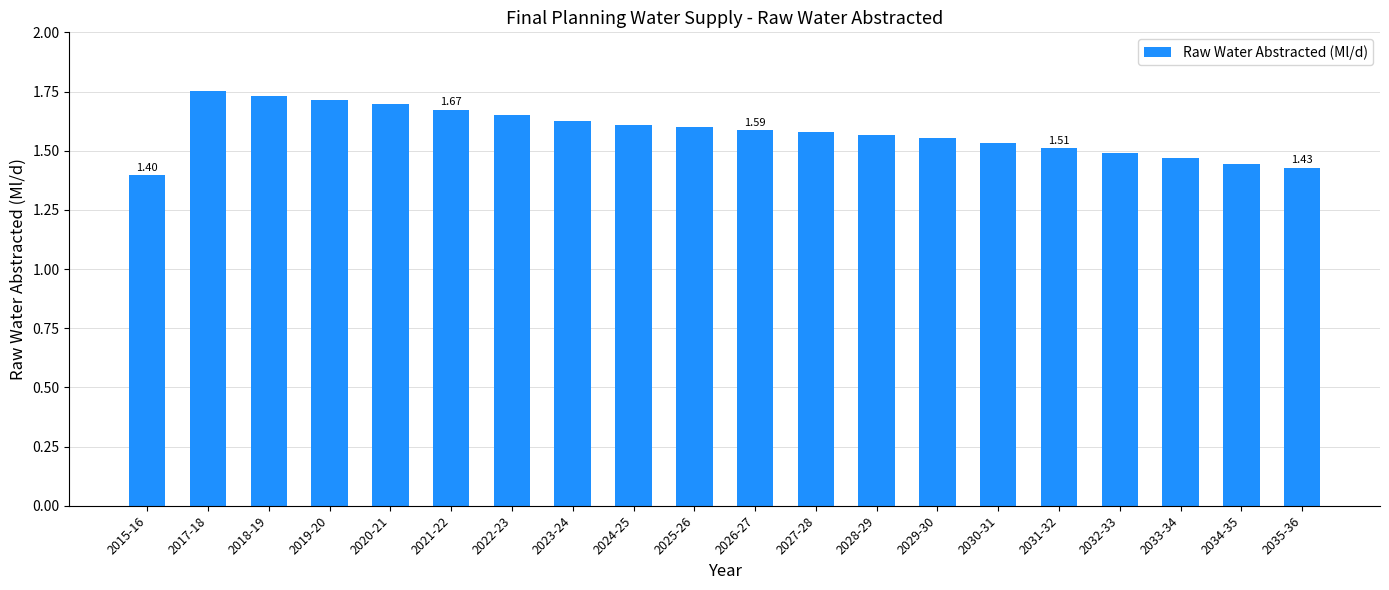

What is the difference between the second highest and minimum values?

0.3